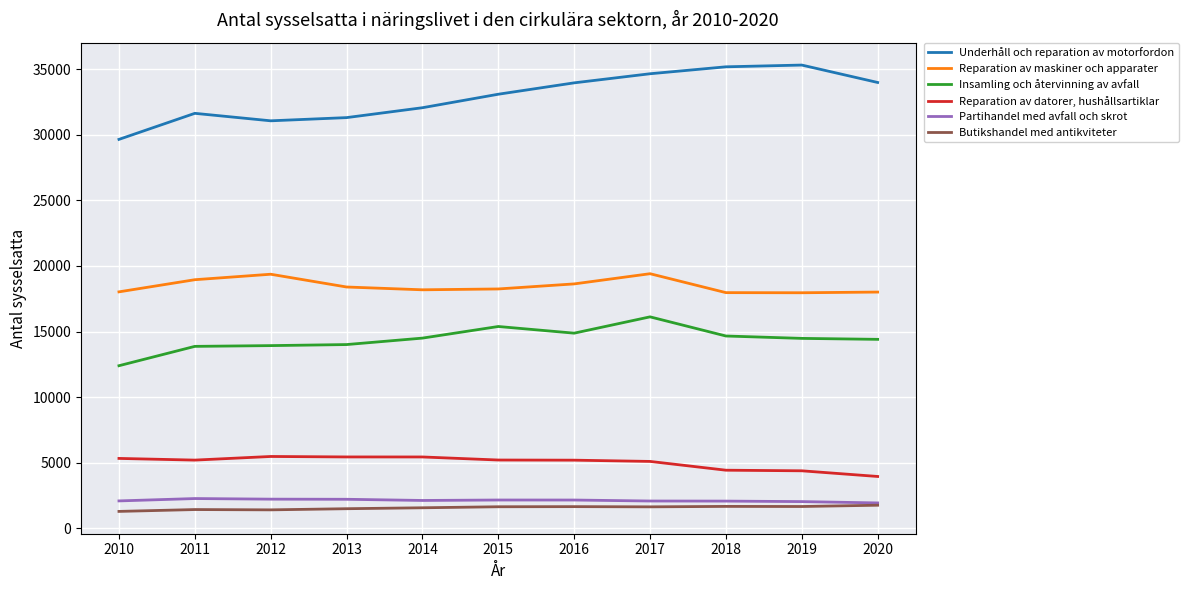

Which series has the largest total across all categories?

Underhåll och reparation av motorfordon